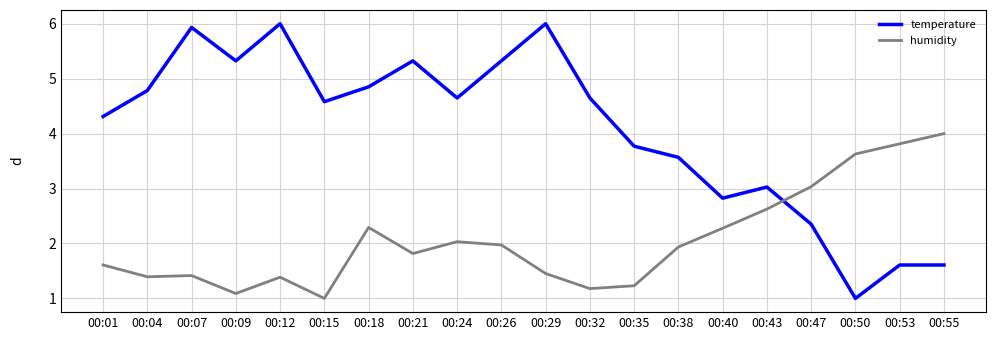

What are all the series names shown in the legend?

temperature, humidity